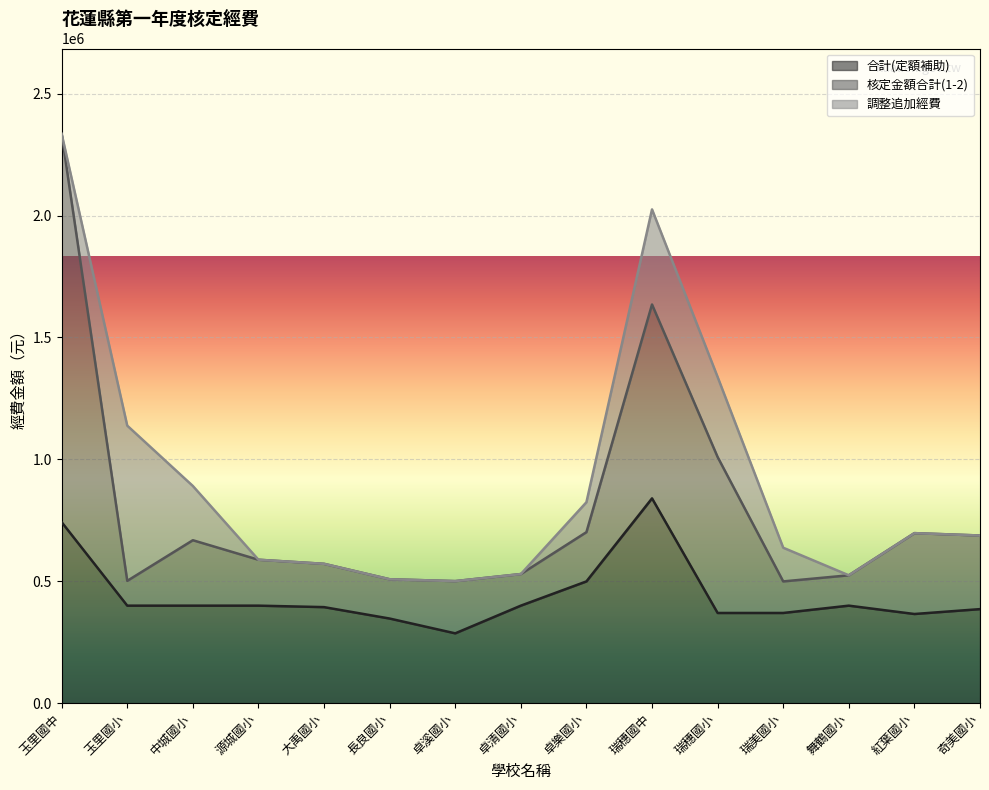

What position from the left is 玉里國小?

2